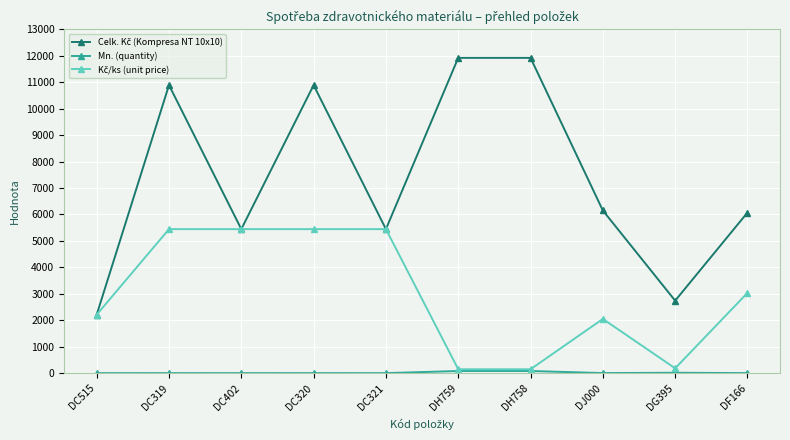

At how many categories does at least one series exceed 10011?

4